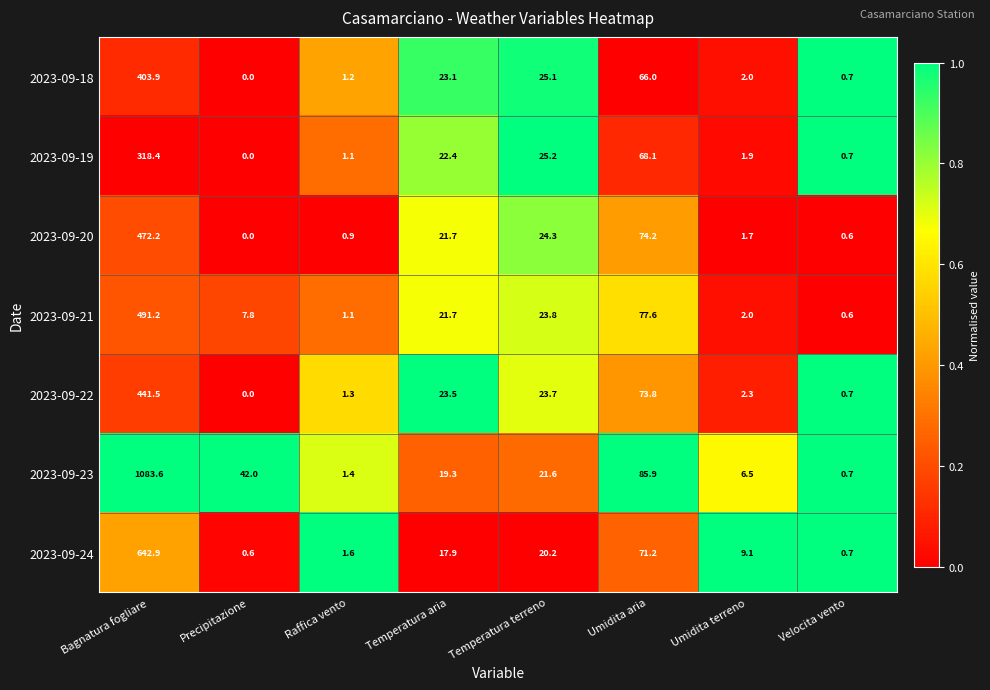

What is the total value across all series at Temperatura terreno?

163.9